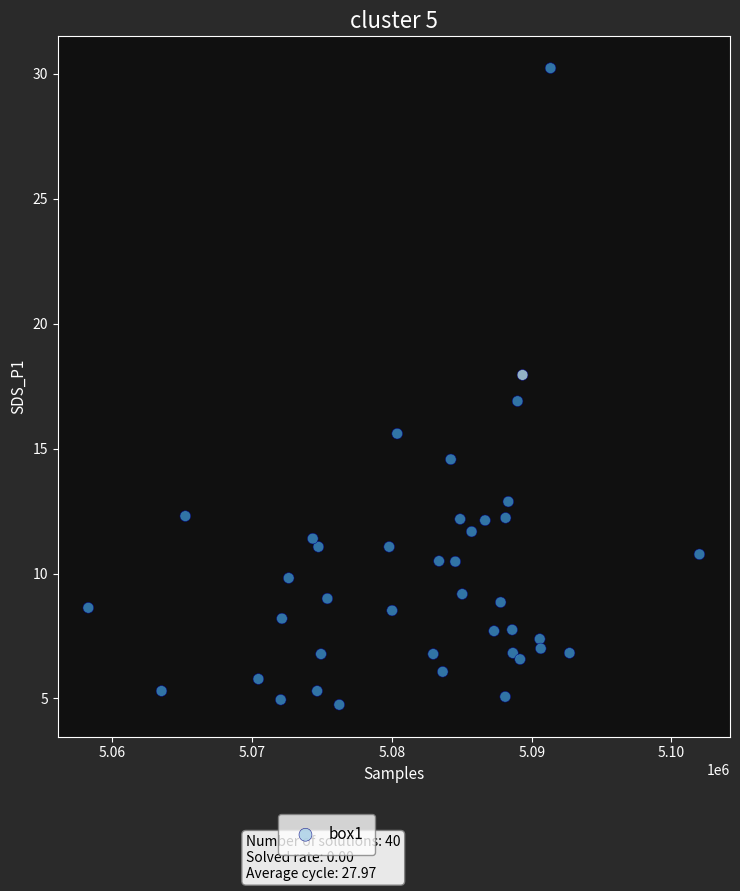

What is the range of Y values (max minus min)?

25.5